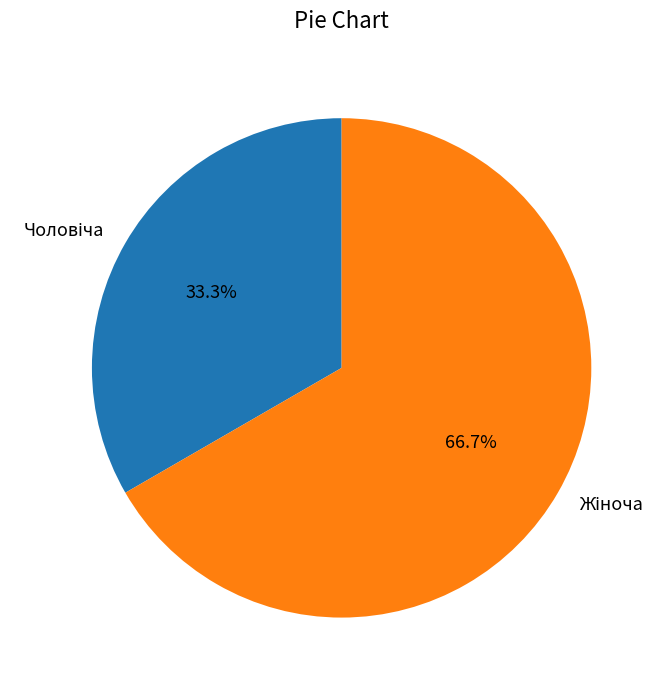

Does any single category account for the majority?

Yes